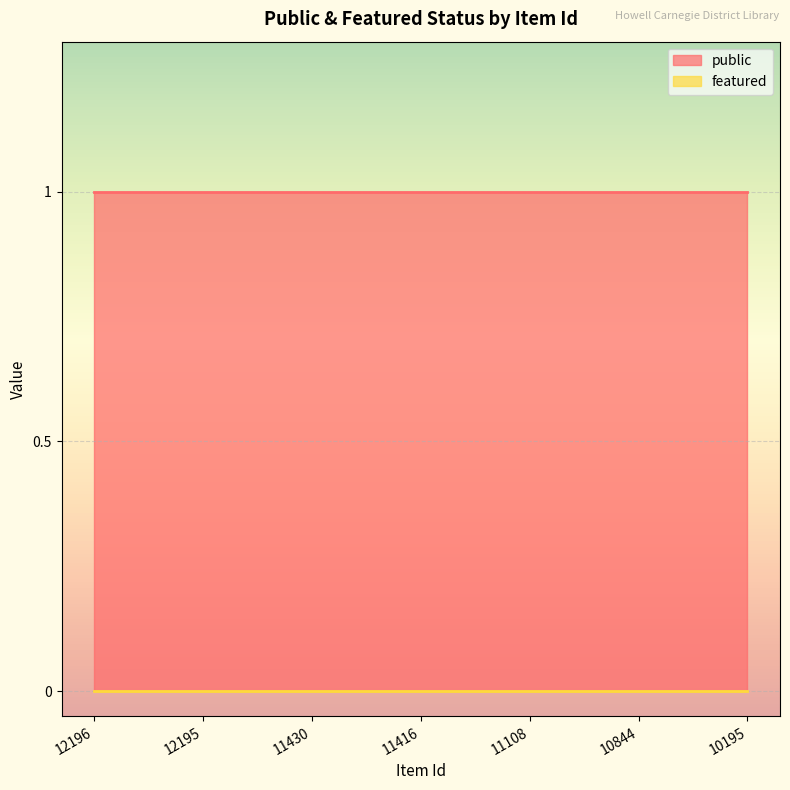

Reading right to left, extract all data points from this chart.

public: 10195=1	10844=1	11108=1	11416=1	11430=1	12195=1	12196=1
featured: 10195=0	10844=0	11108=0	11416=0	11430=0	12195=0	12196=0